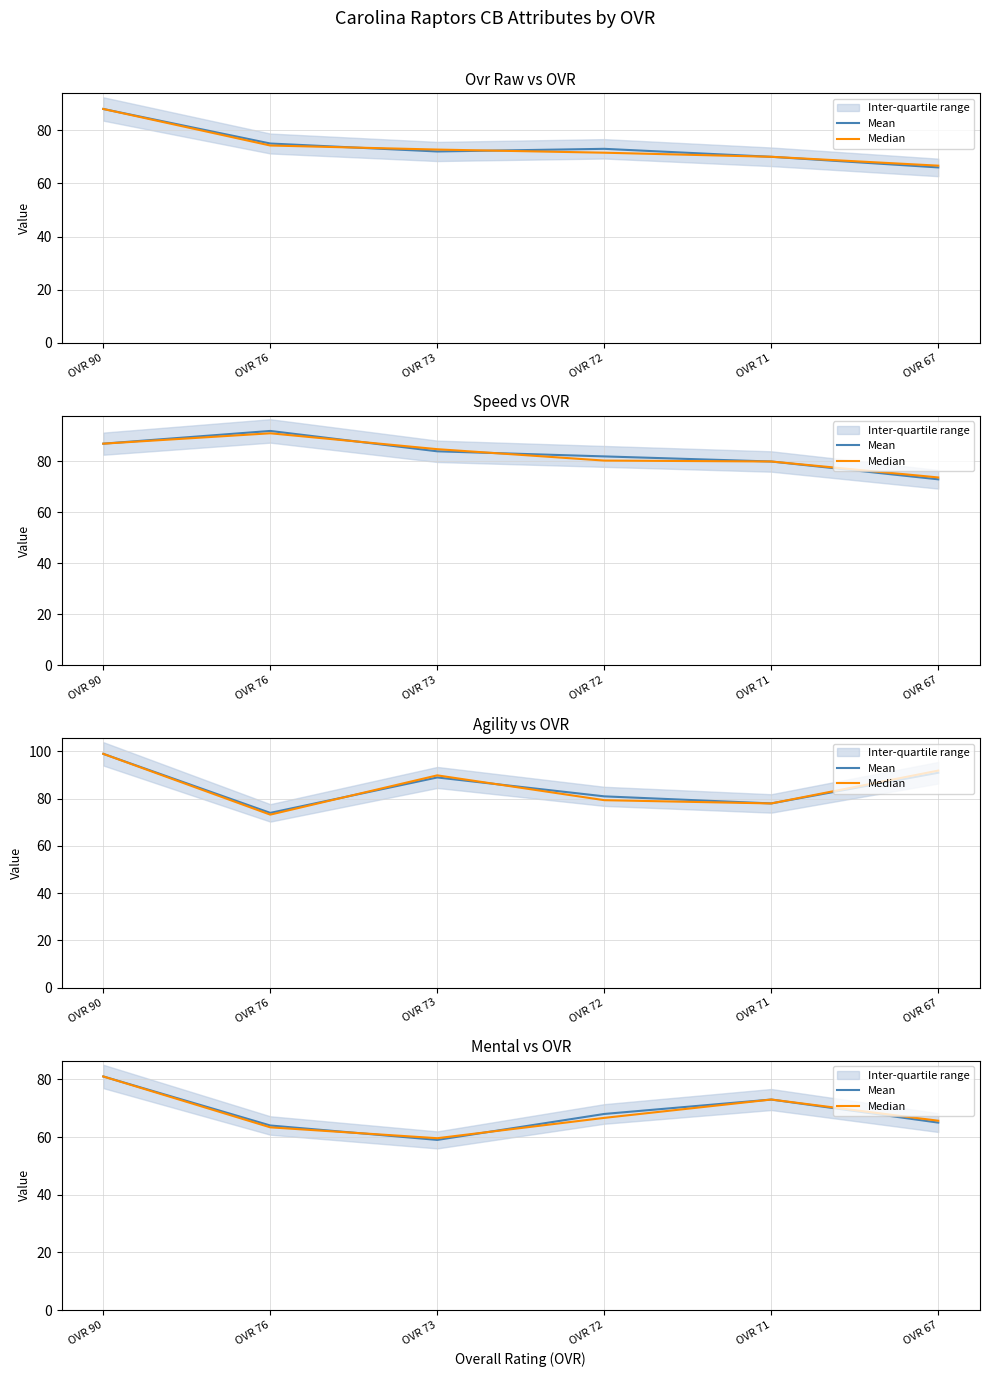

List the labels in order of Median value, largest first.

OVR 90, OVR 71, OVR 72, OVR 67, OVR 76, OVR 73